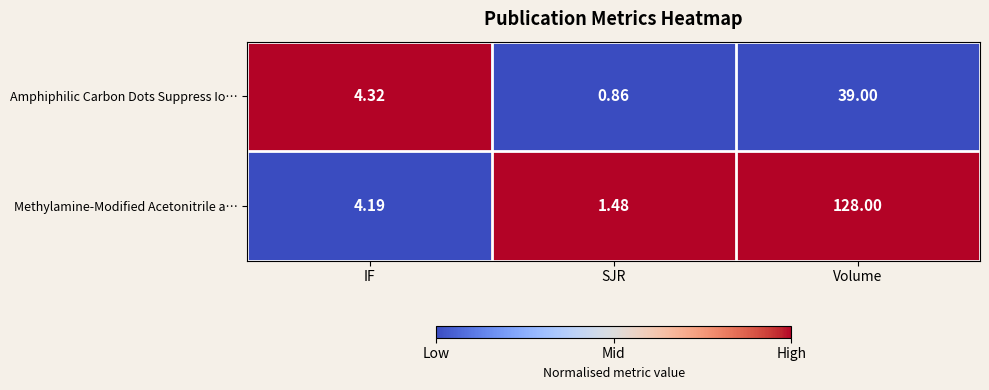

What is the spread (max minus min) of values at Volume?

89.0